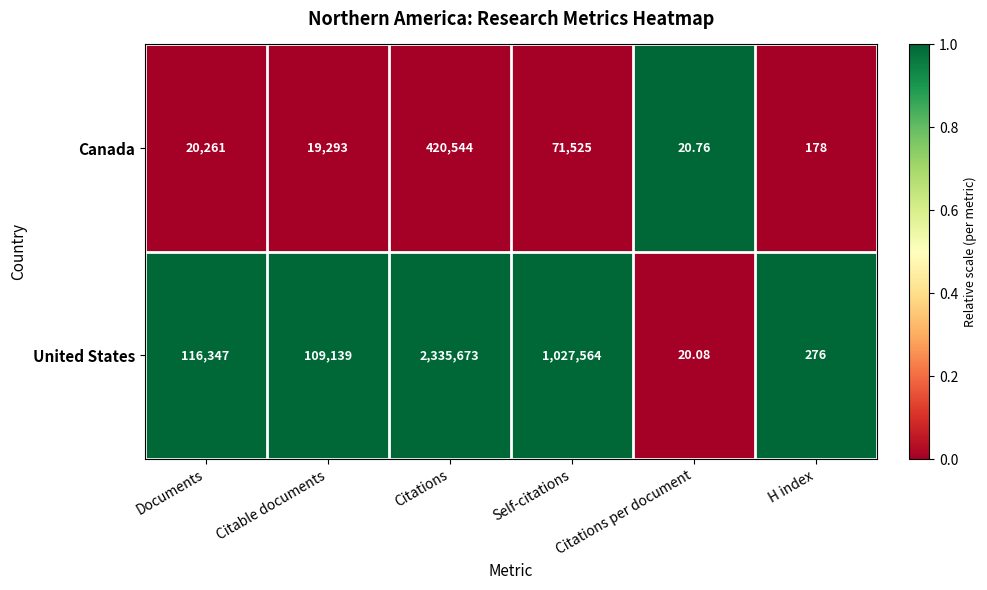

Rank the series by their average value, from lowest to highest.

Canada, United States